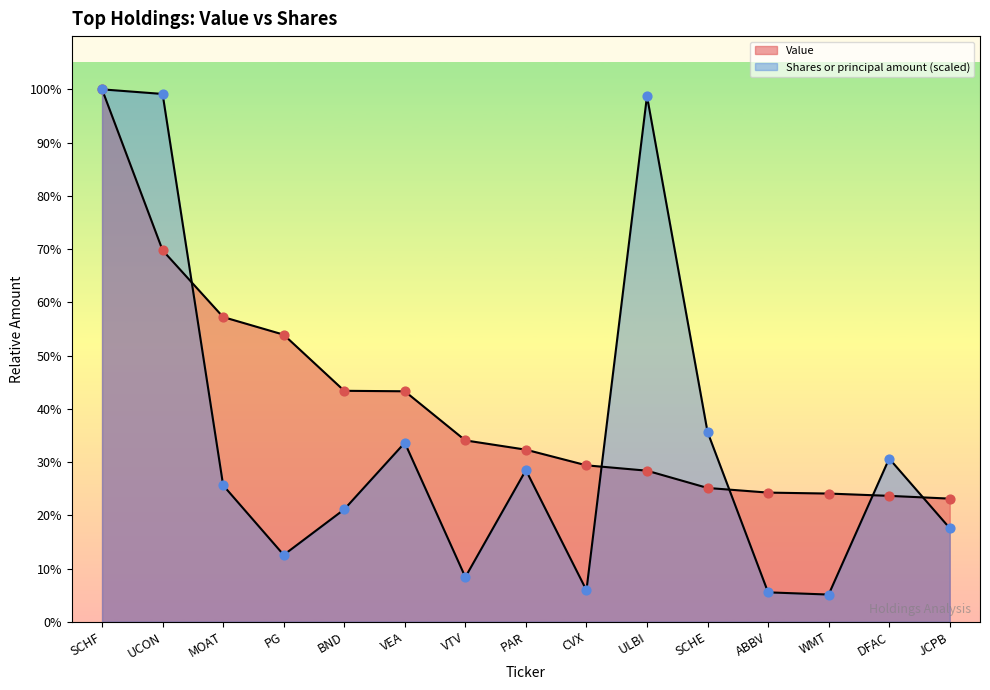

What are all the series names shown in the legend?

Value, Shares or principal amount